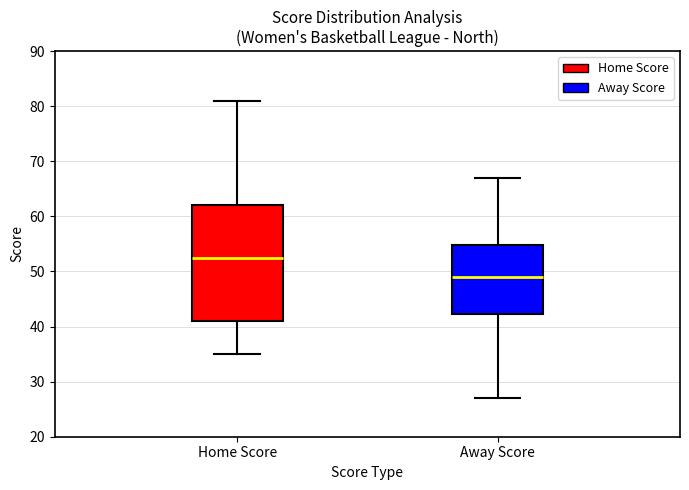

Where does the lower whisker of the box for Away Score end on the y-axis? The values are not printed on the chart, so give them approximately, as read against the axis.

27